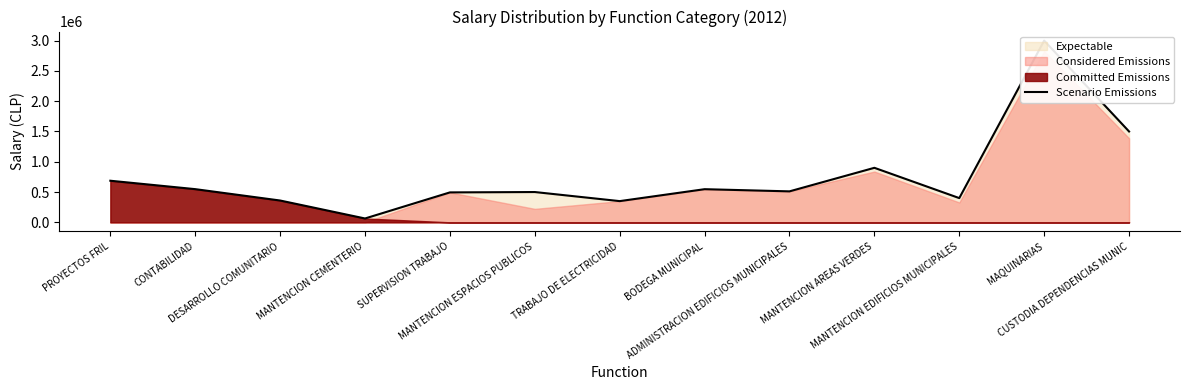

At which category does the chart reach its peak across all series?

MAQUINARIAS